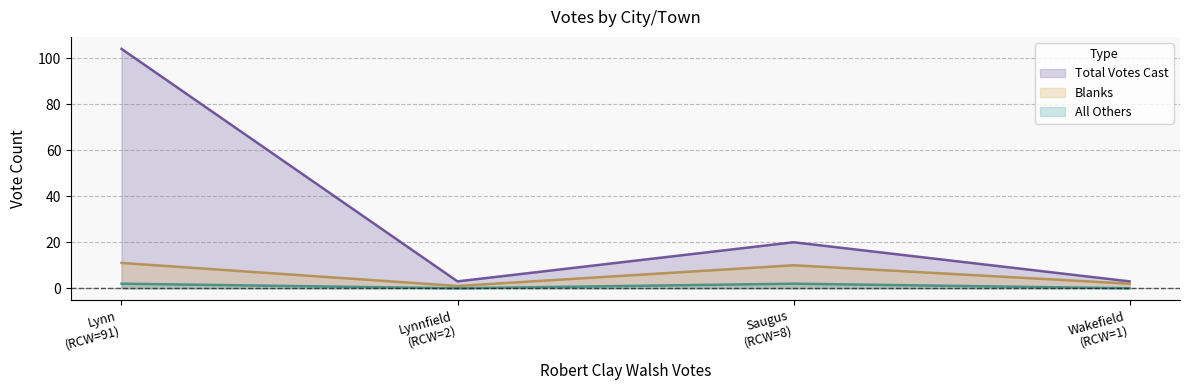

List the series in order of their peak value, highest first.

Total Votes Cast, Blanks, All Others